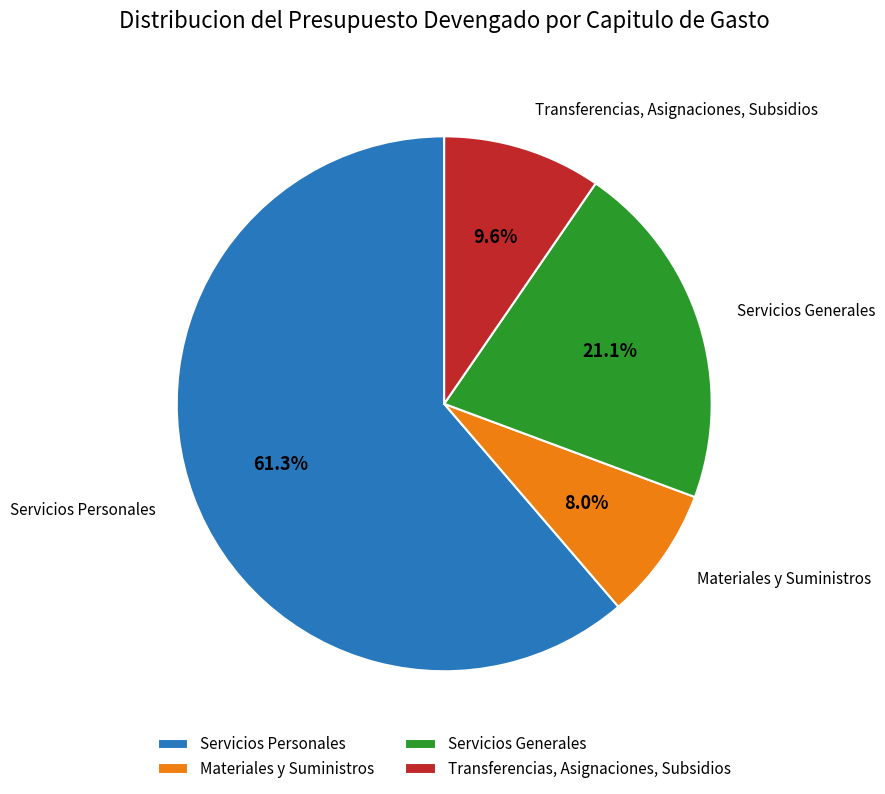

What is the majority slice?

Servicios Personales